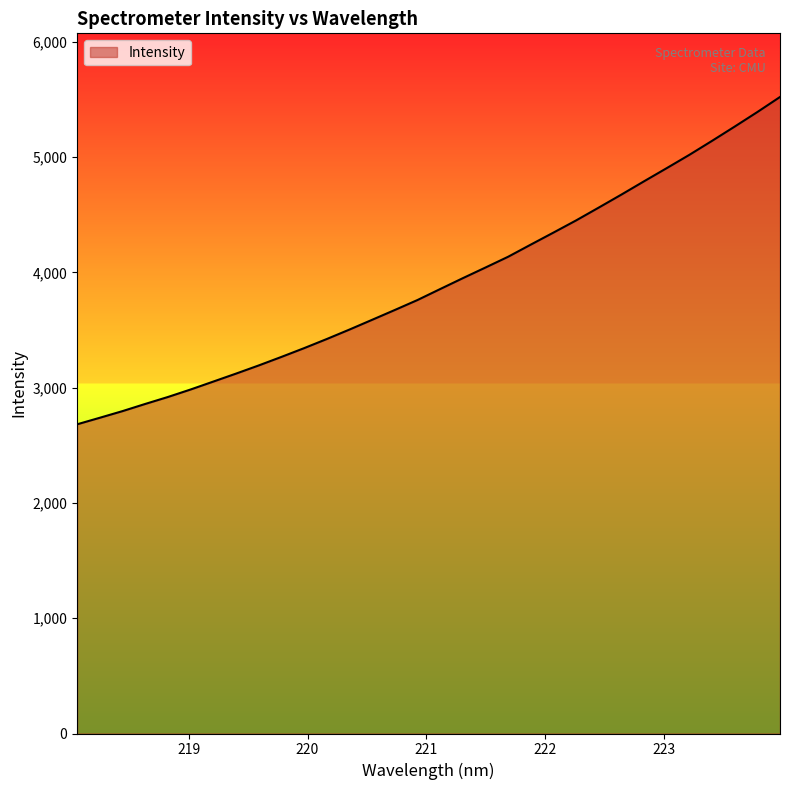

What is the minimum value shown in the chart?

2682.5